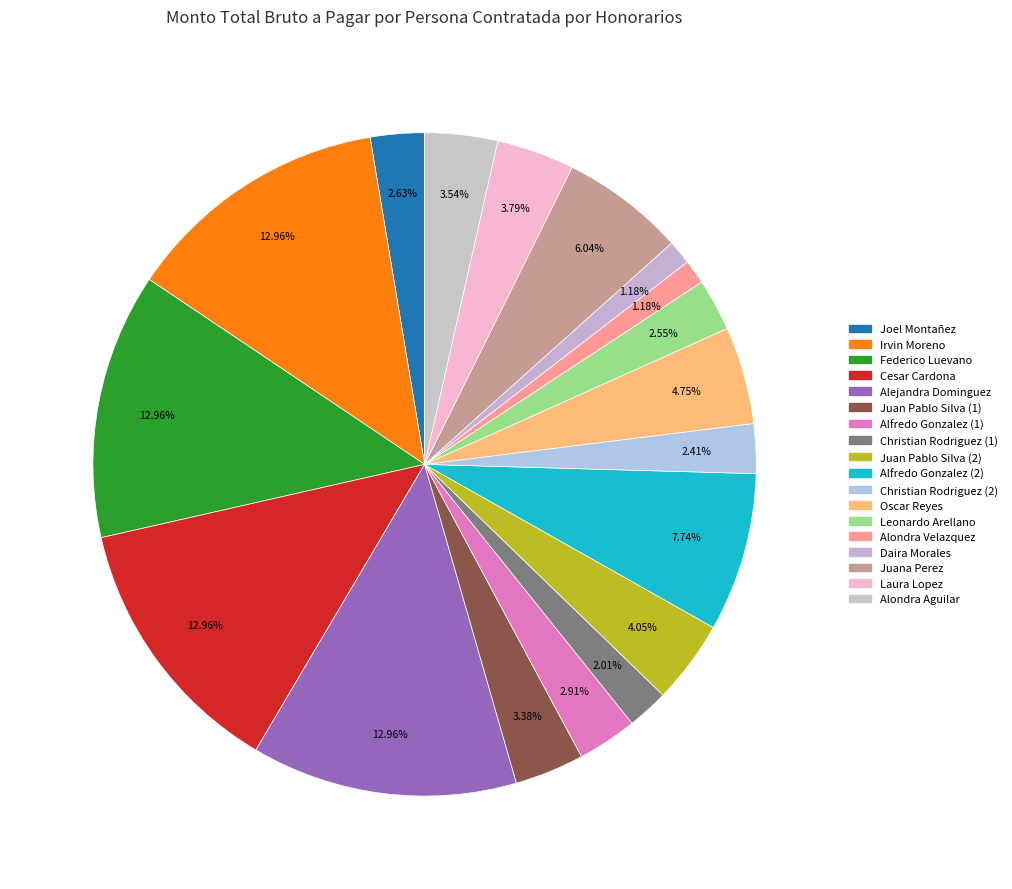

How much of the chart is everything except Alejandra Dominguez?

87.0%